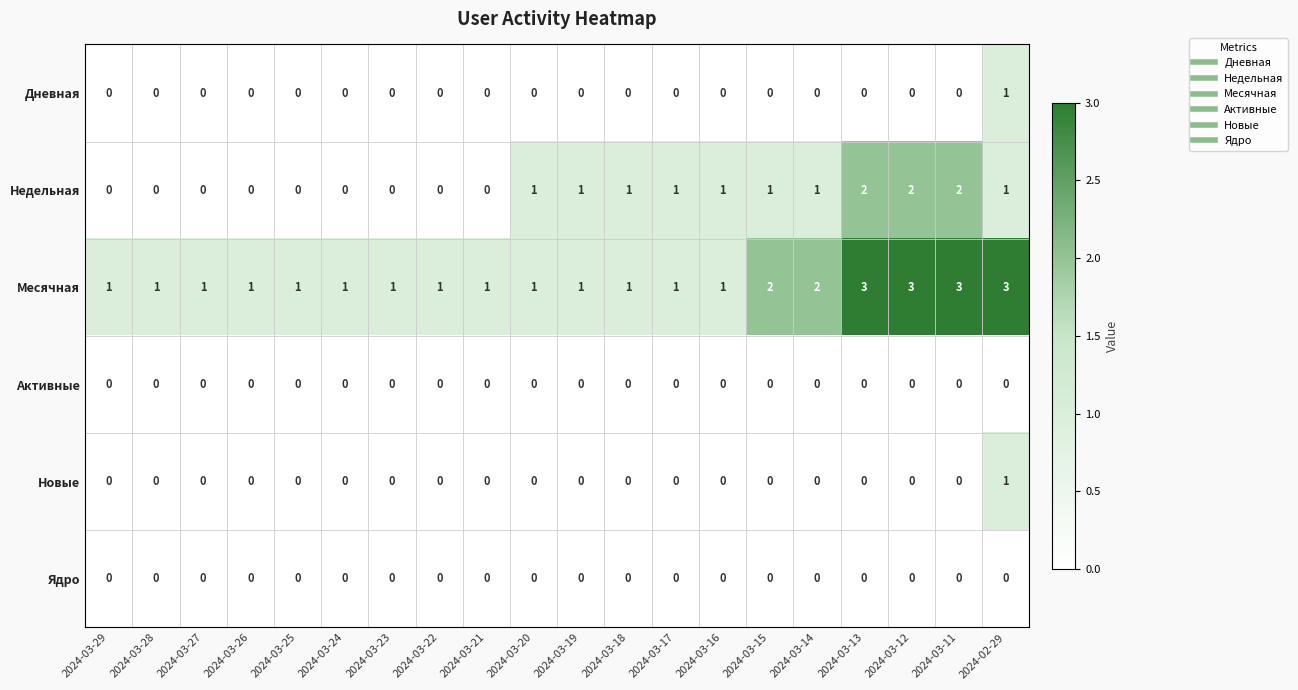

Count the number of data series in this chart.

6